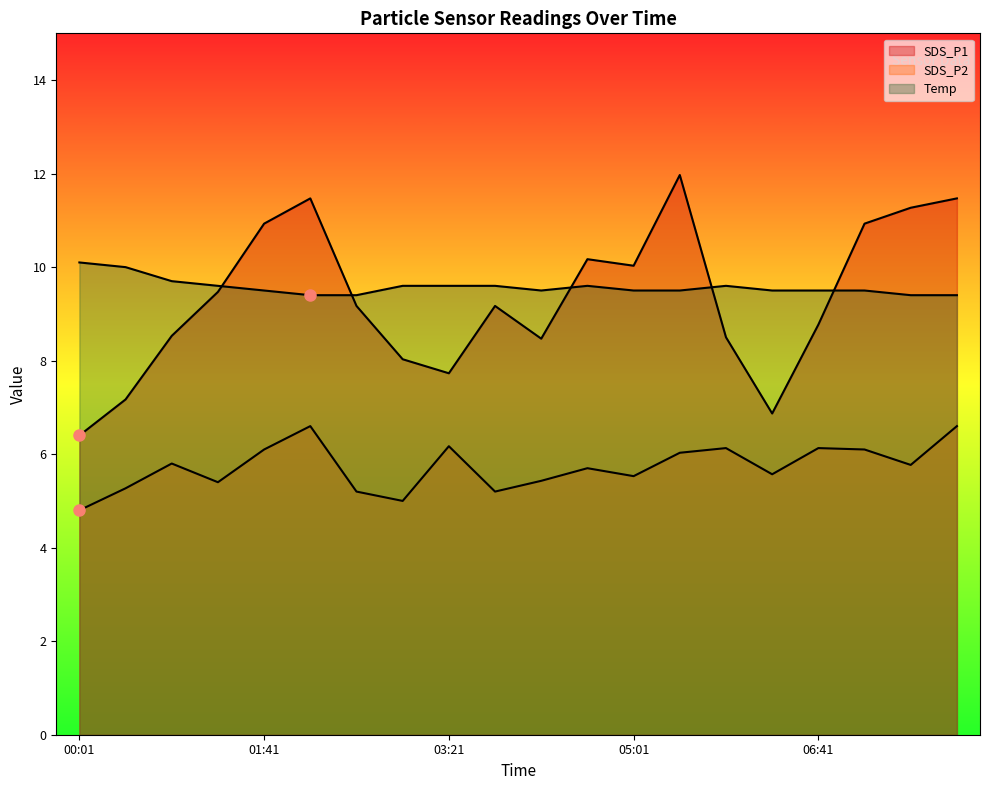

What is the value of the SDS_P1 point at the 19th from the left?

11.3